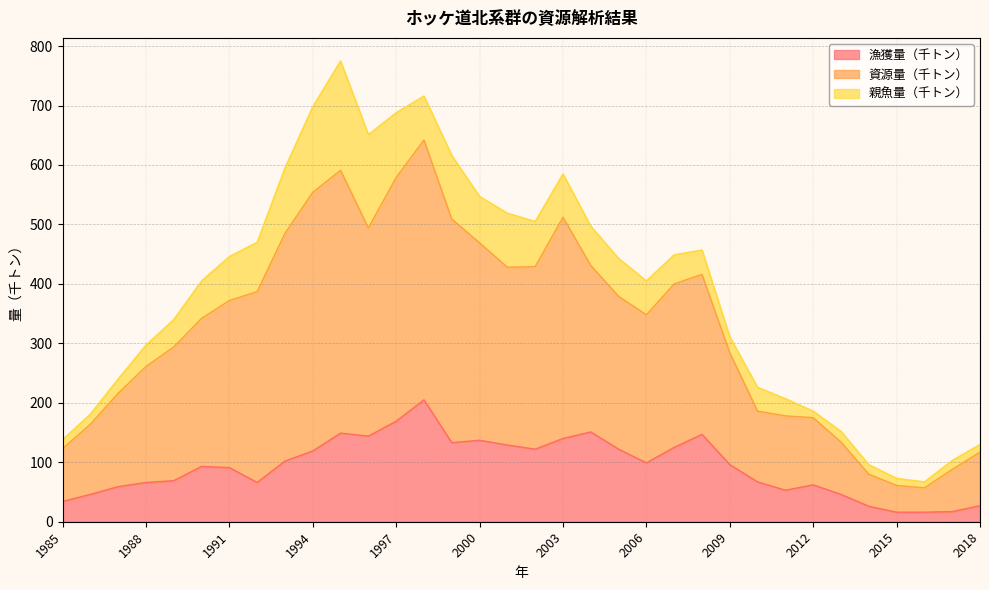

What are all the series names shown in the legend?

漁獲量（千トン）, 資源量（千トン）, 親魚量（千トン）